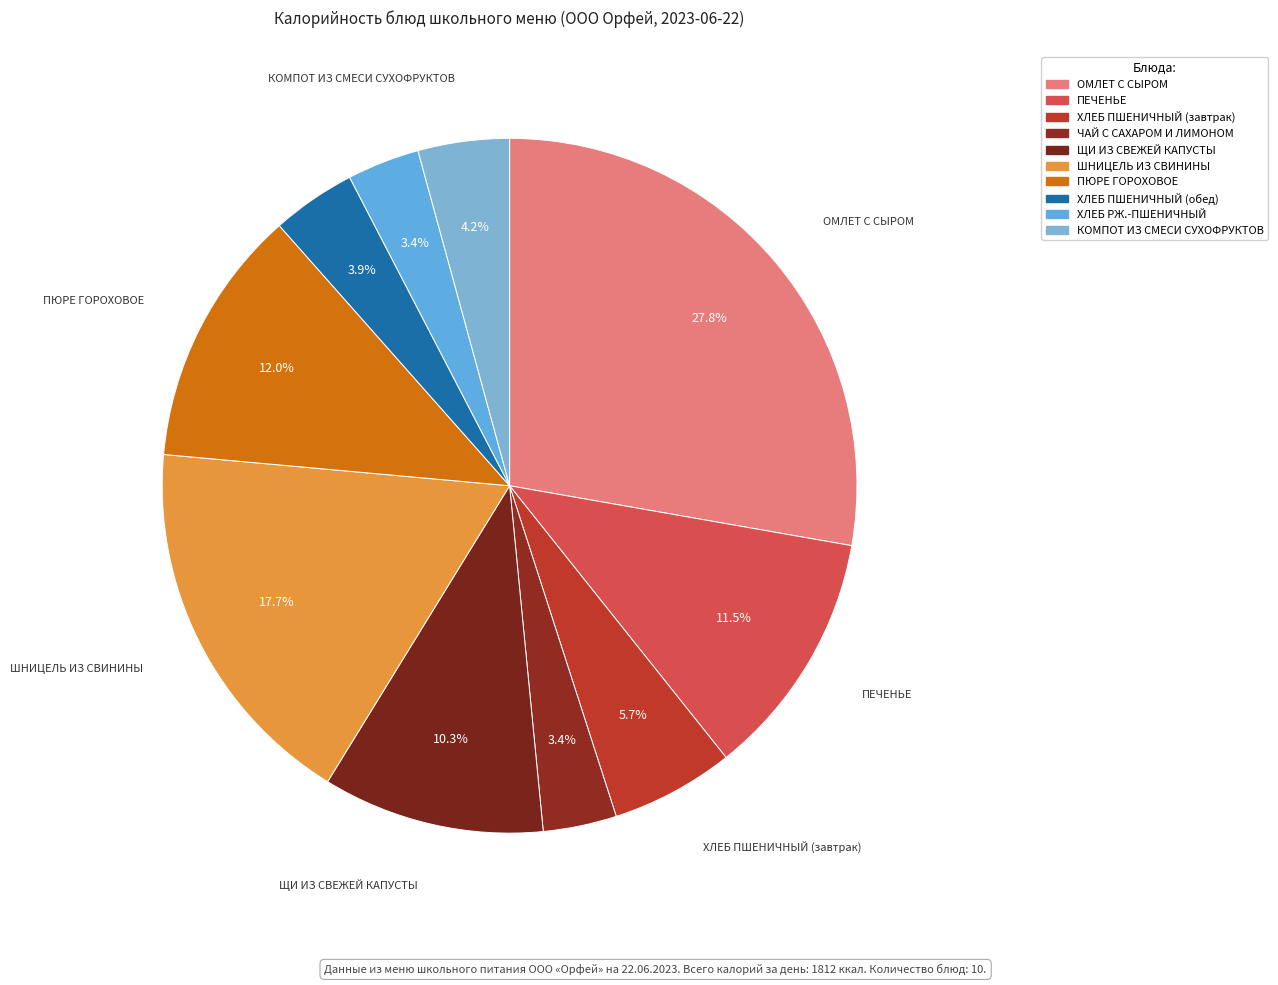

How many slices are in this pie chart?

10